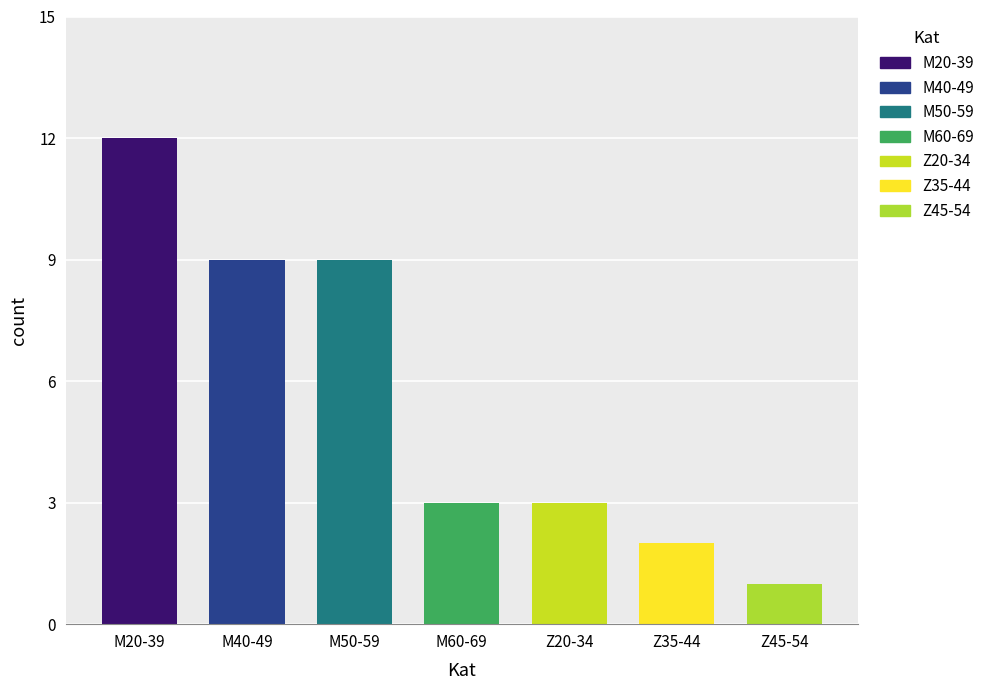

Does the chart contain any negative values?

No